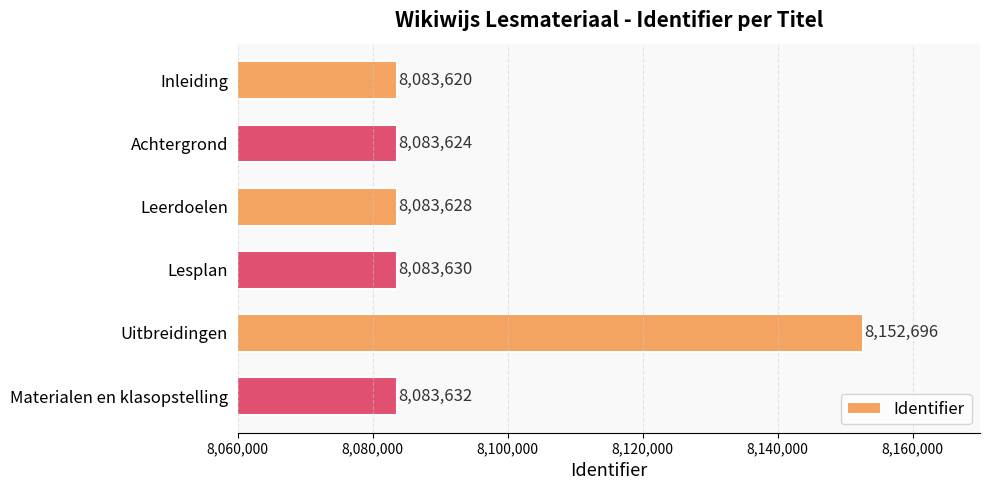

Rank the categories by value from highest to lowest.

Uitbreidingen, Materialen en klasopstelling, Lesplan, Leerdoelen, Achtergrond, Inleiding